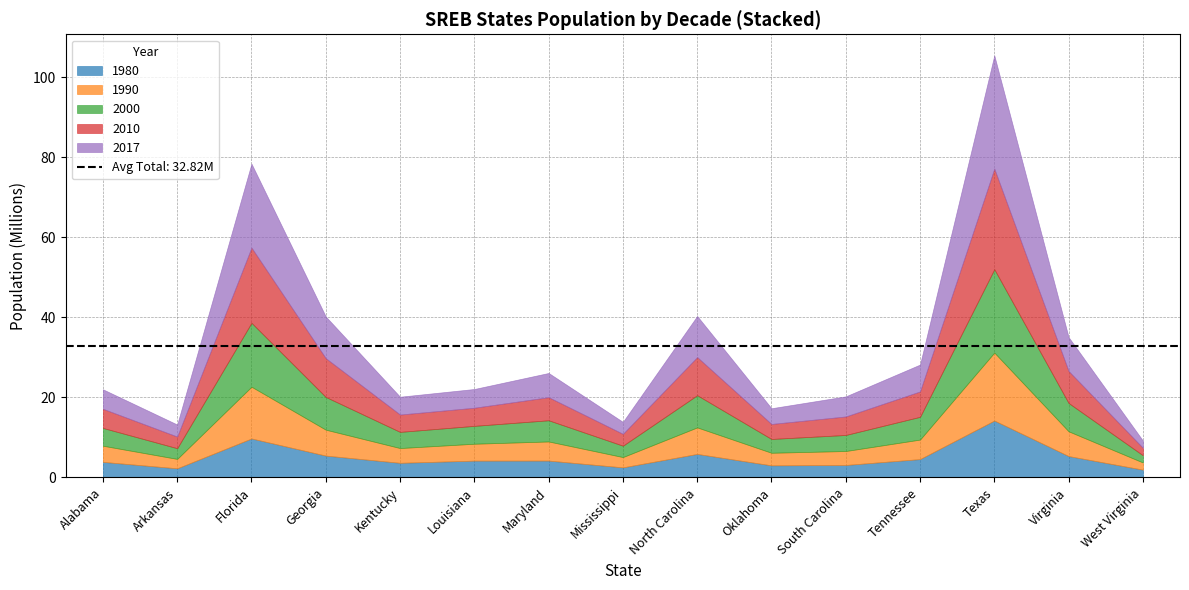

In 1980, how many points are higher than both neighbors (excluding endpoints)?

4